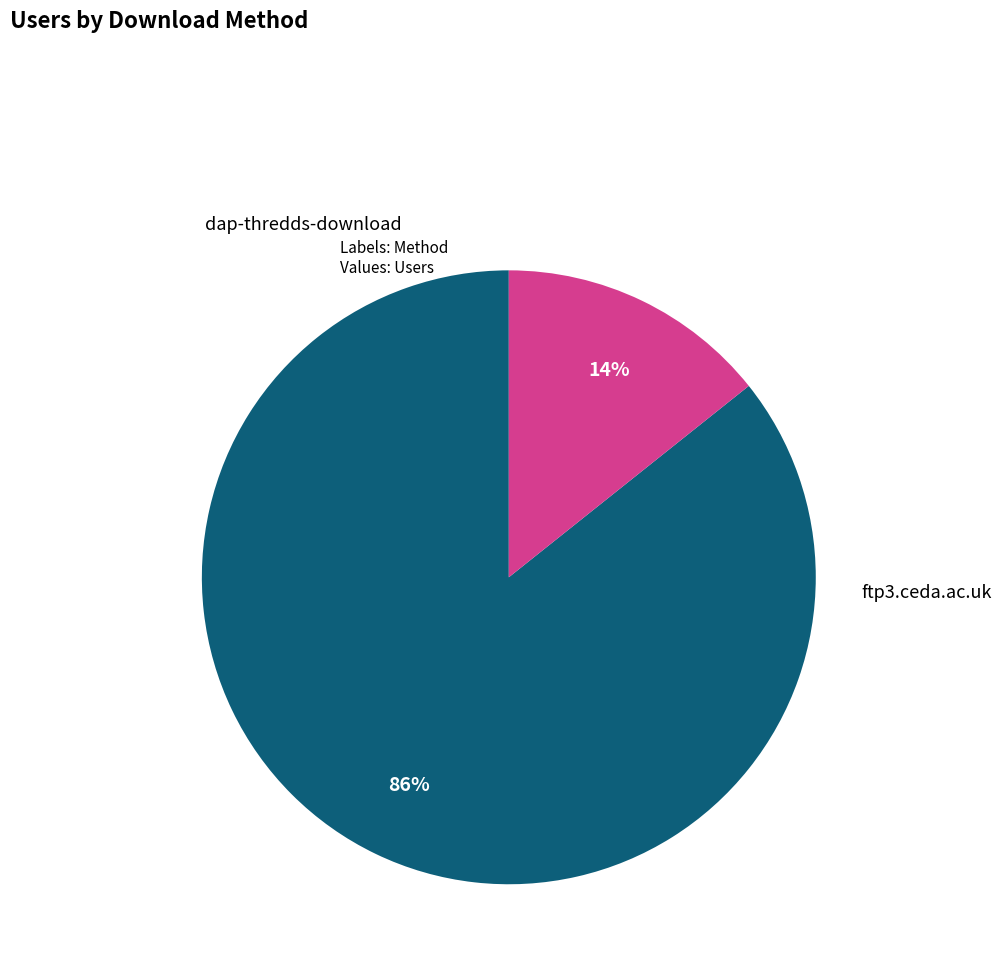

To the nearest percent, what is the combined percentage of dap-thredds-download and ftp3.ceda.ac.uk?

100%